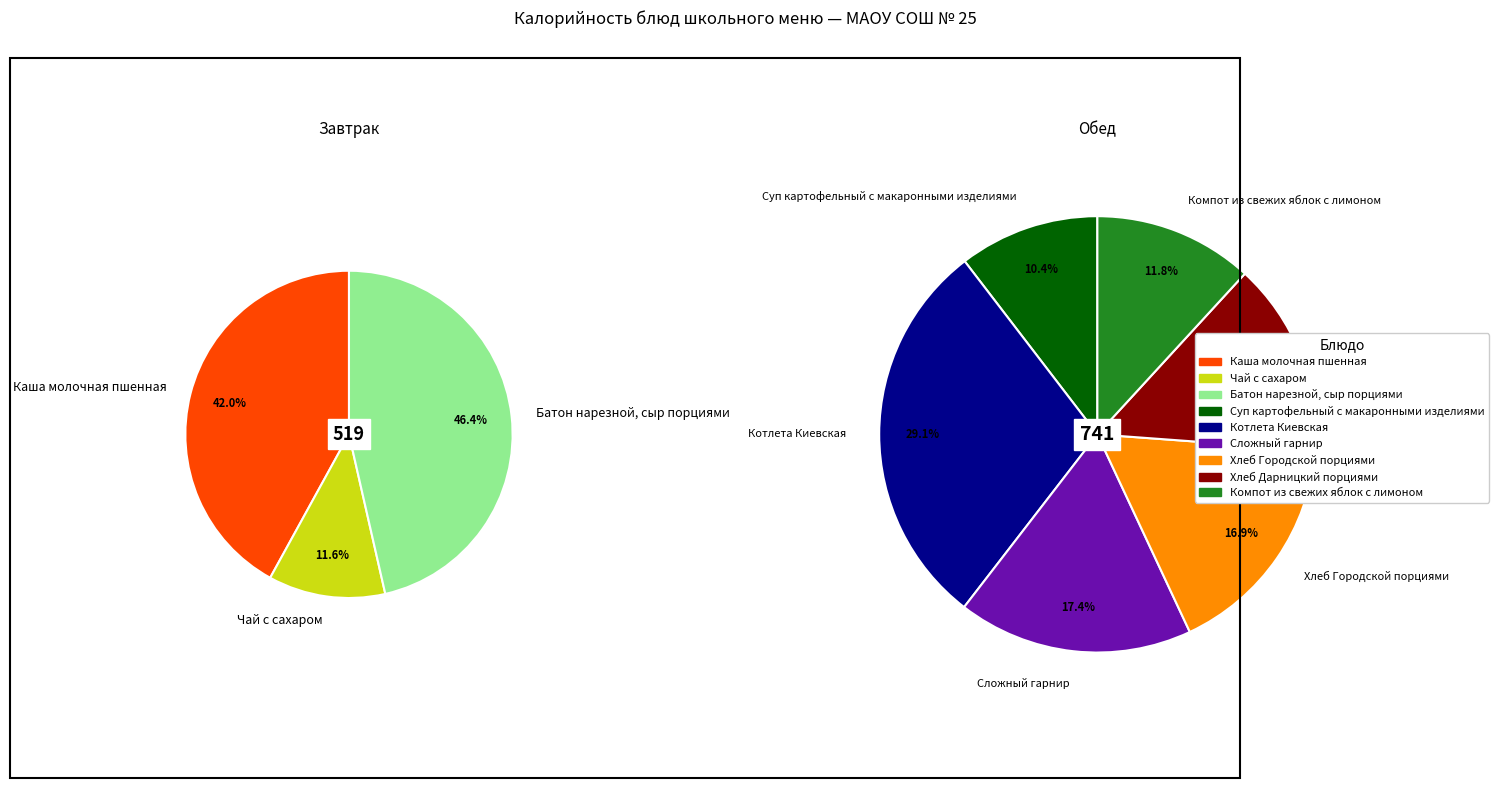

Is there a majority slice in this chart?

No